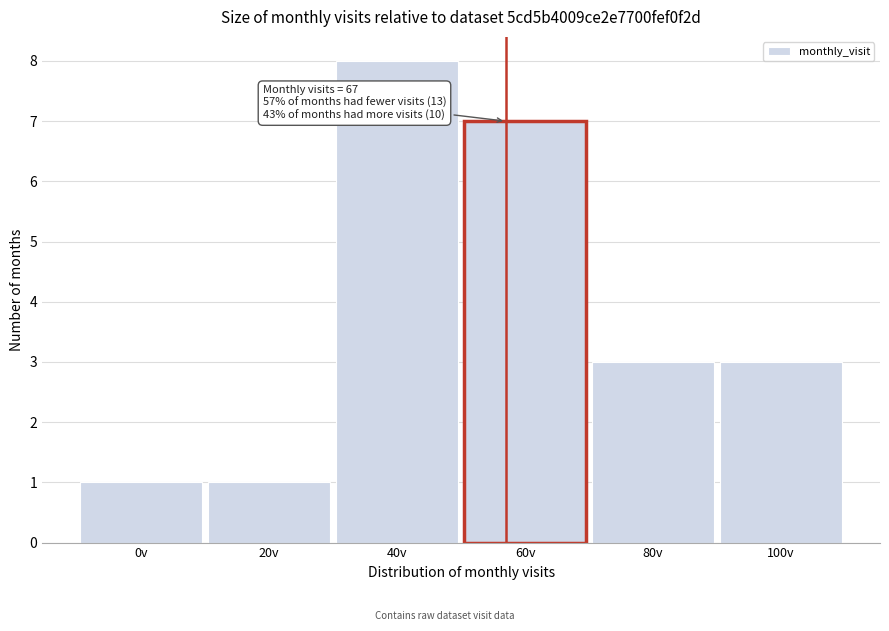

Reading left to right, list all the values displayed in this chart.

0v=1	20v=1	40v=8	60v=7	80v=3	100v=3